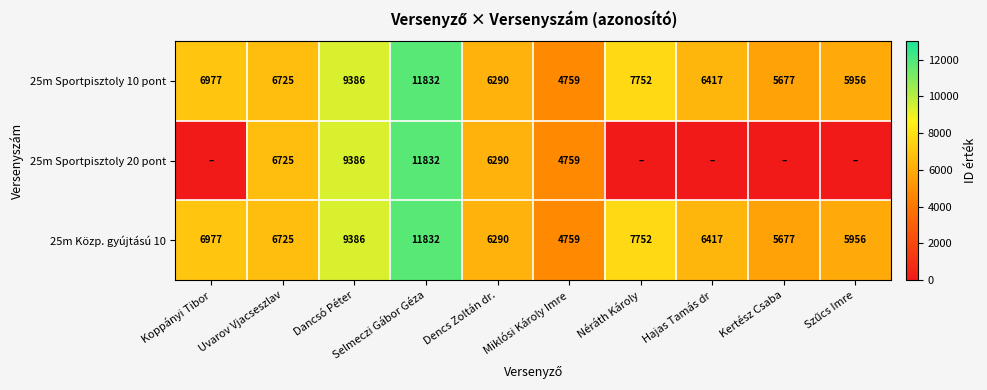

What is the approximate value of 25m Sportpisztoly 10 pont at Néráth Károly, to the nearest 10?

7750